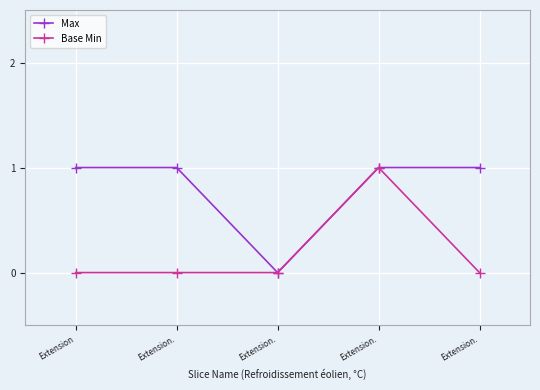

Count the Base Min values in the range 0 to 1.

5